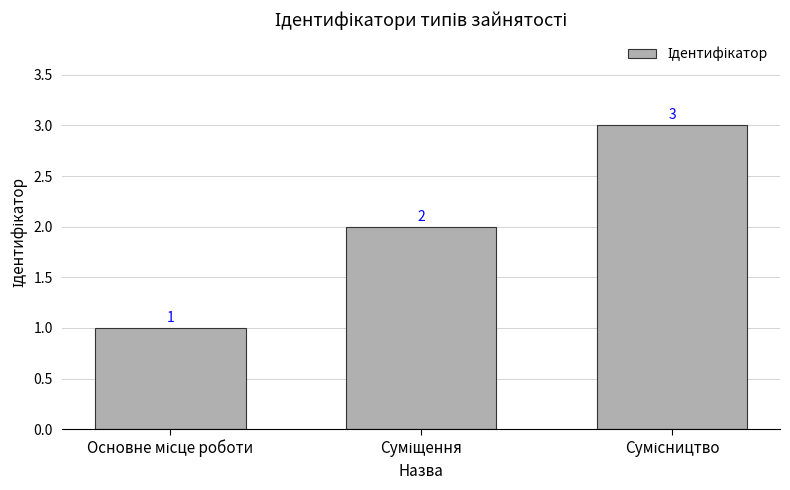

What is the value of the 3rd bar from the left?

3